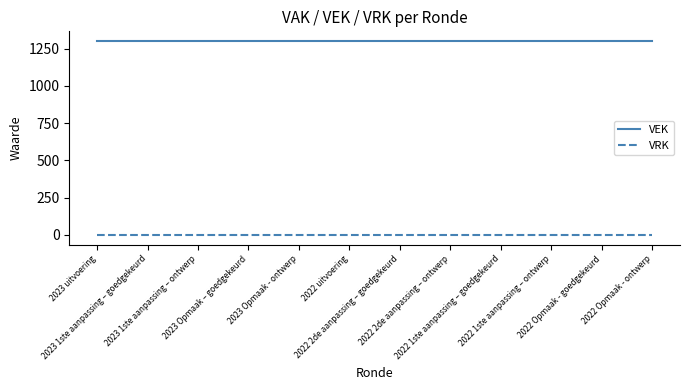

At 2022 Opmaak - goedgekeurd, list the series in order from largest to smallest.

VEK, VRK